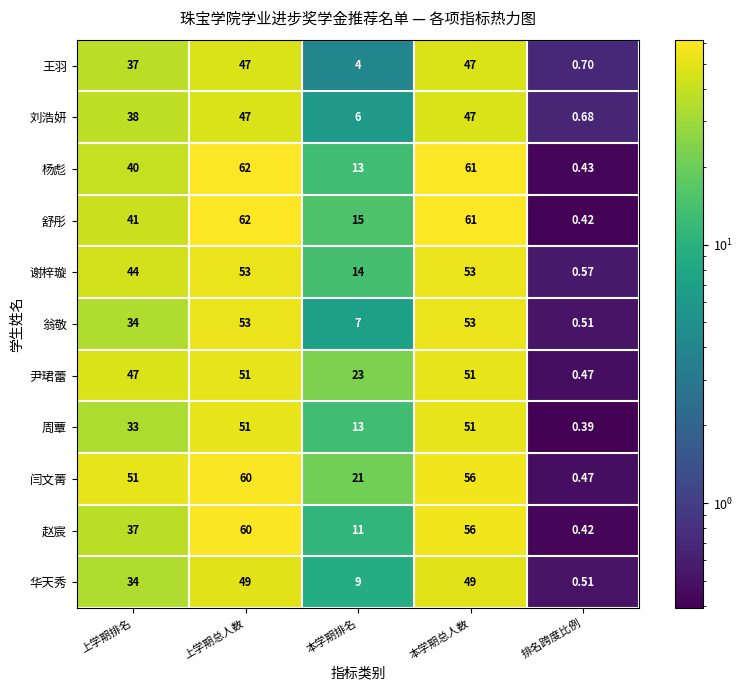

At which category does the chart reach its minimum across all series?

排名跨度比例